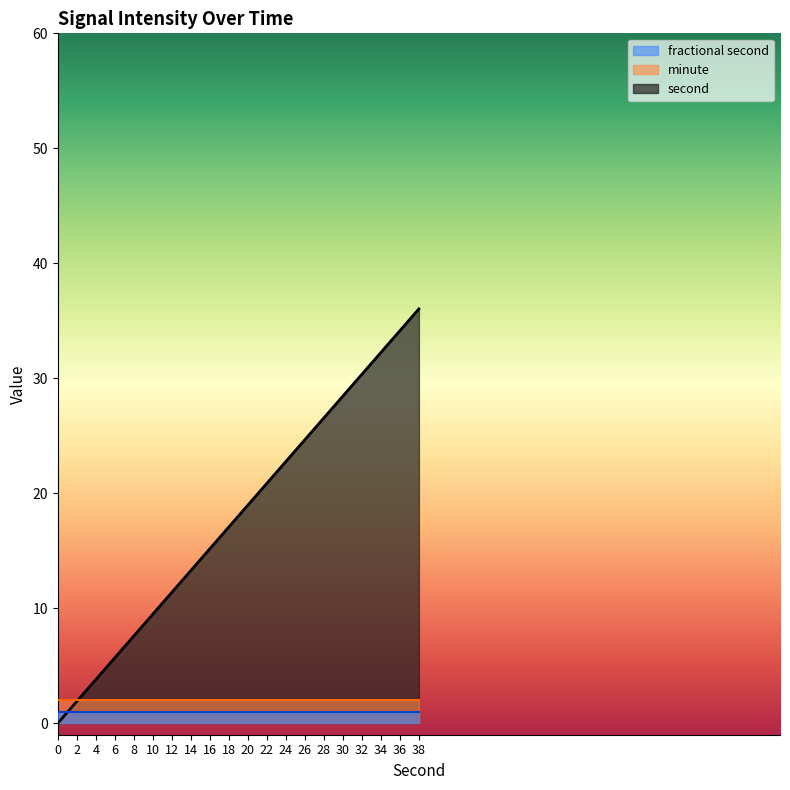

Where does the second series first go above 20?

22